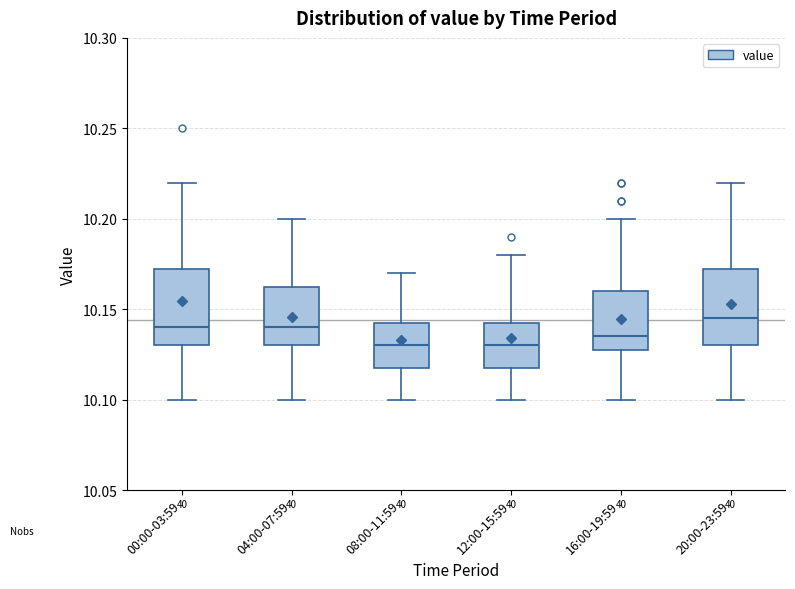

Reading left to right, transcribe this box plot: for each box, give where its median line is, the range the box spans, and where its two whiskers end, as read against the y-axis. The values are not printed on the chart, so give them approximately, as read against the axis.

00:00-03:59: median 10.140, box 10.130 to 10.175, whiskers 10.100 to 10.220
04:00-07:59: median 10.140, box 10.130 to 10.165, whiskers 10.100 to 10.200
08:00-11:59: median 10.130, box 10.120 to 10.145, whiskers 10.100 to 10.170
12:00-15:59: median 10.130, box 10.120 to 10.145, whiskers 10.100 to 10.180
16:00-19:59: median 10.135, box 10.130 to 10.160, whiskers 10.100 to 10.200
20:00-23:59: median 10.145, box 10.130 to 10.175, whiskers 10.100 to 10.220